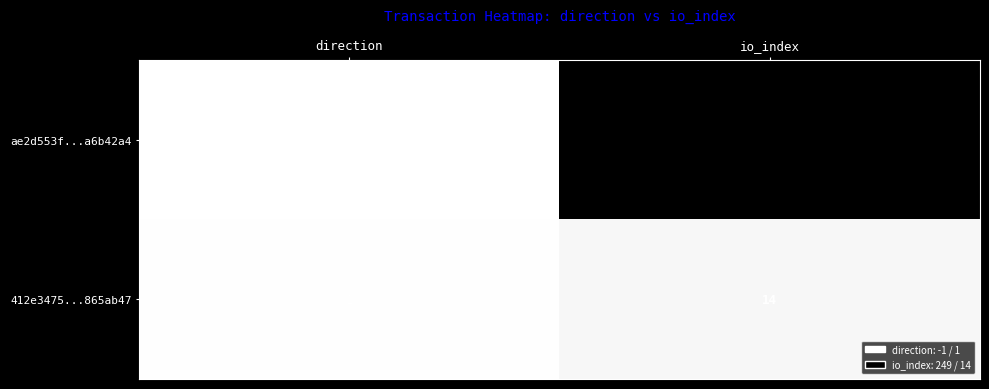

Is it true that 412e3475...865ab47 equals 14 at io_index?

True